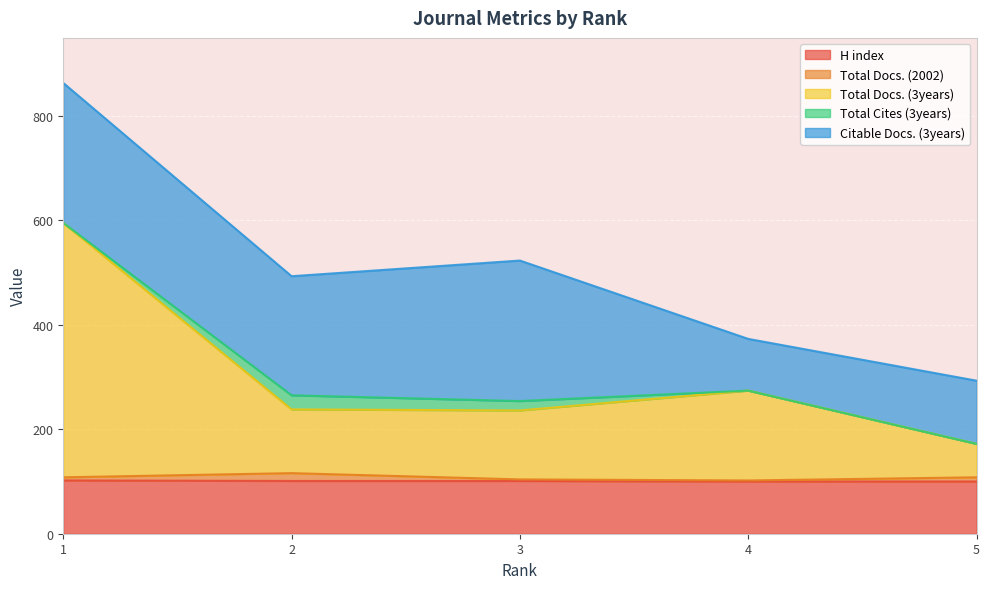

True or false: Total Docs. (3years) and H index intersect in this chart.

False